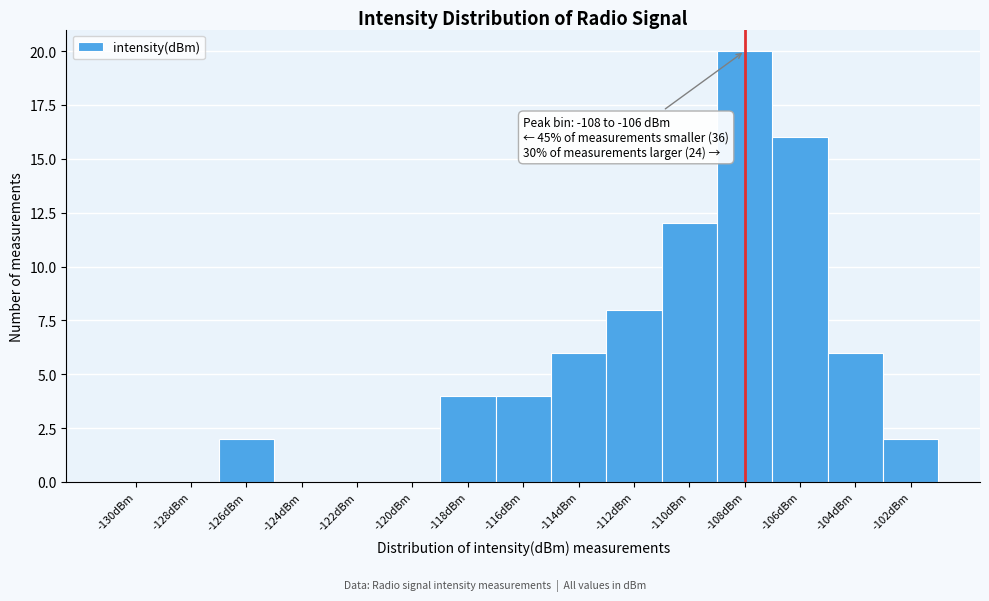

Reading right to left, what are all the values shown in this chart?

-102dBm=2	-104dBm=6	-106dBm=16	-108dBm=20	-110dBm=12	-112dBm=8	-114dBm=6	-116dBm=4	-118dBm=4	-120dBm=0	-122dBm=0	-124dBm=0	-126dBm=2	-128dBm=0	-130dBm=0